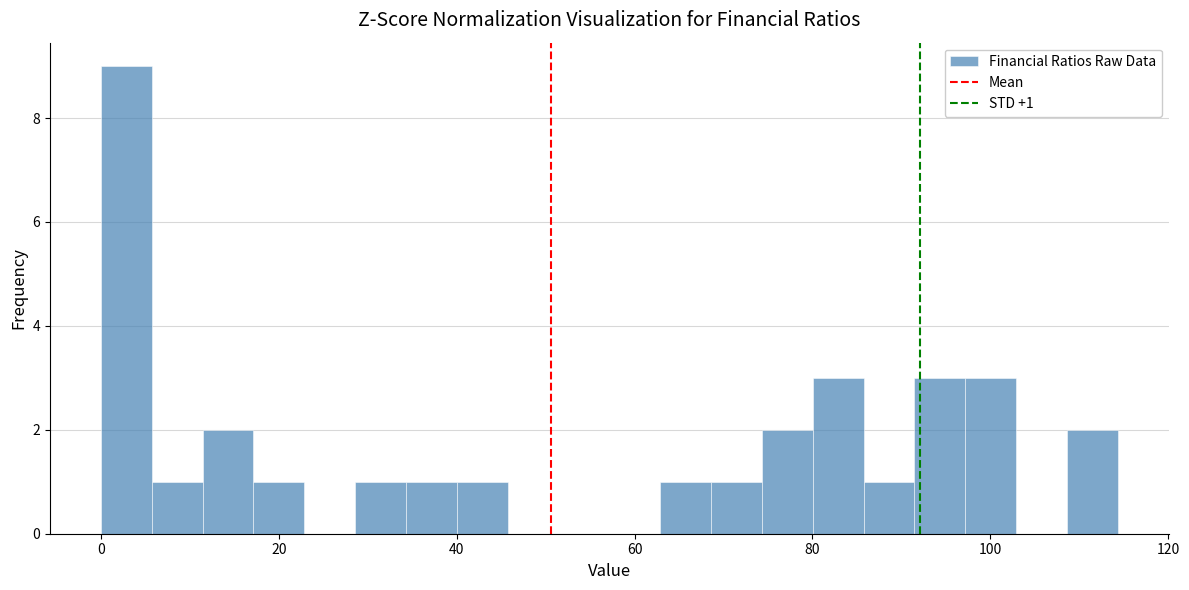

Around what value on the x-axis is the tallest bar? Give the approximate position of its centre, as read against the axis.

2